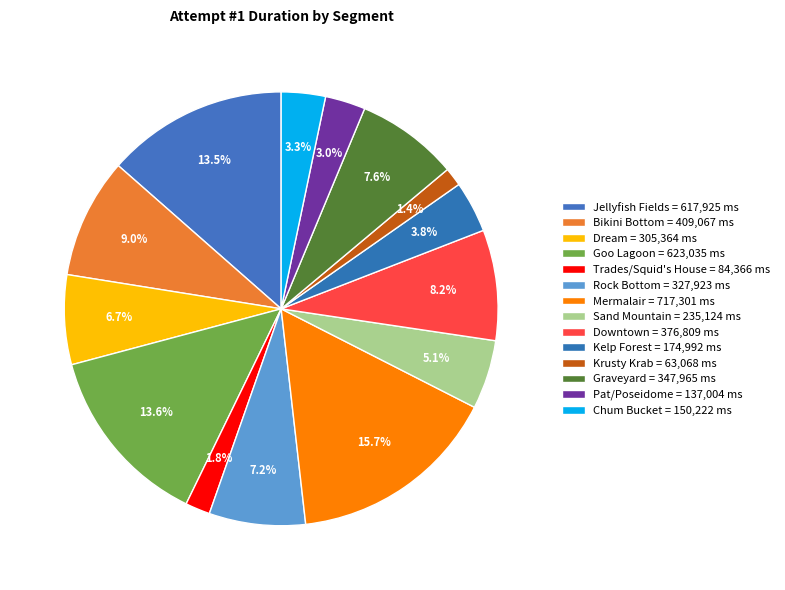

Is it true that Downtown is 8% of the pie?

True